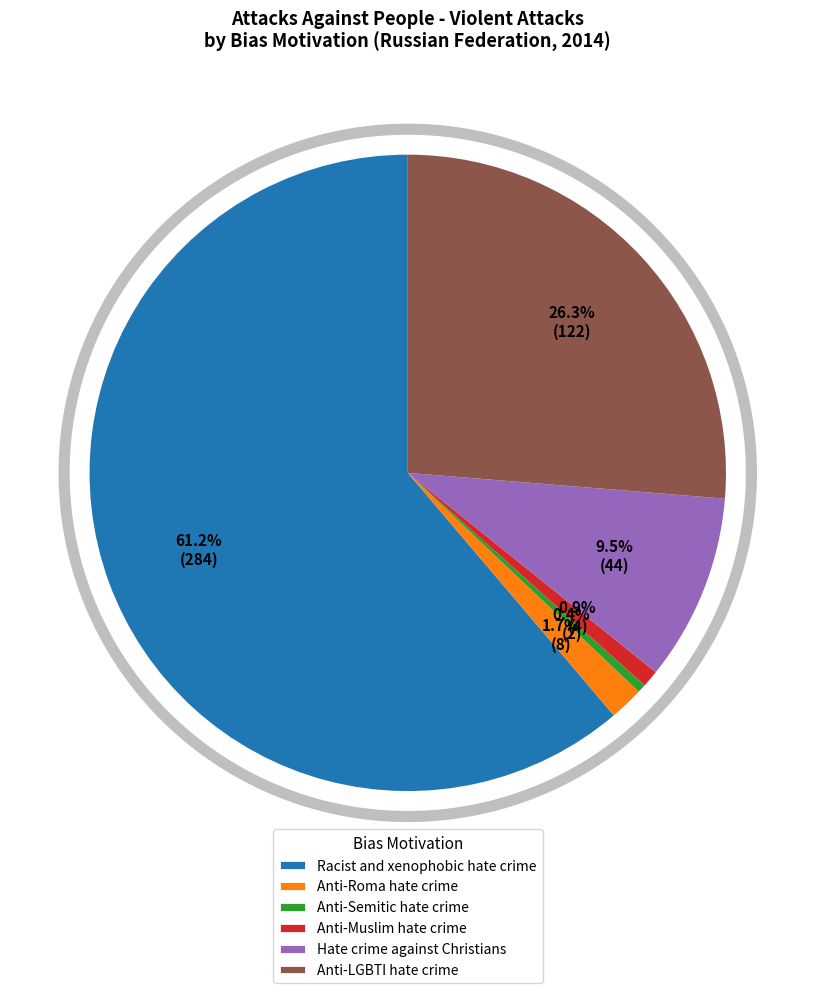

What percentage is the Anti-Muslim hate crime slice, to the nearest percent?

1%